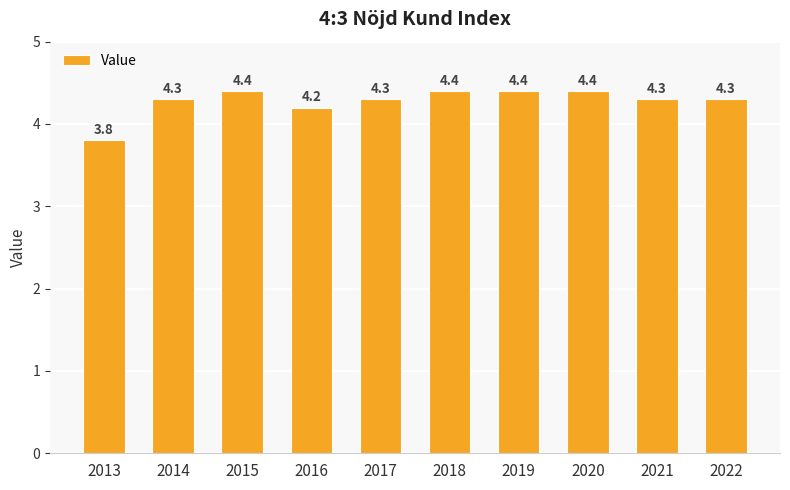

The value at 2019 is 6.0. True or false?

False